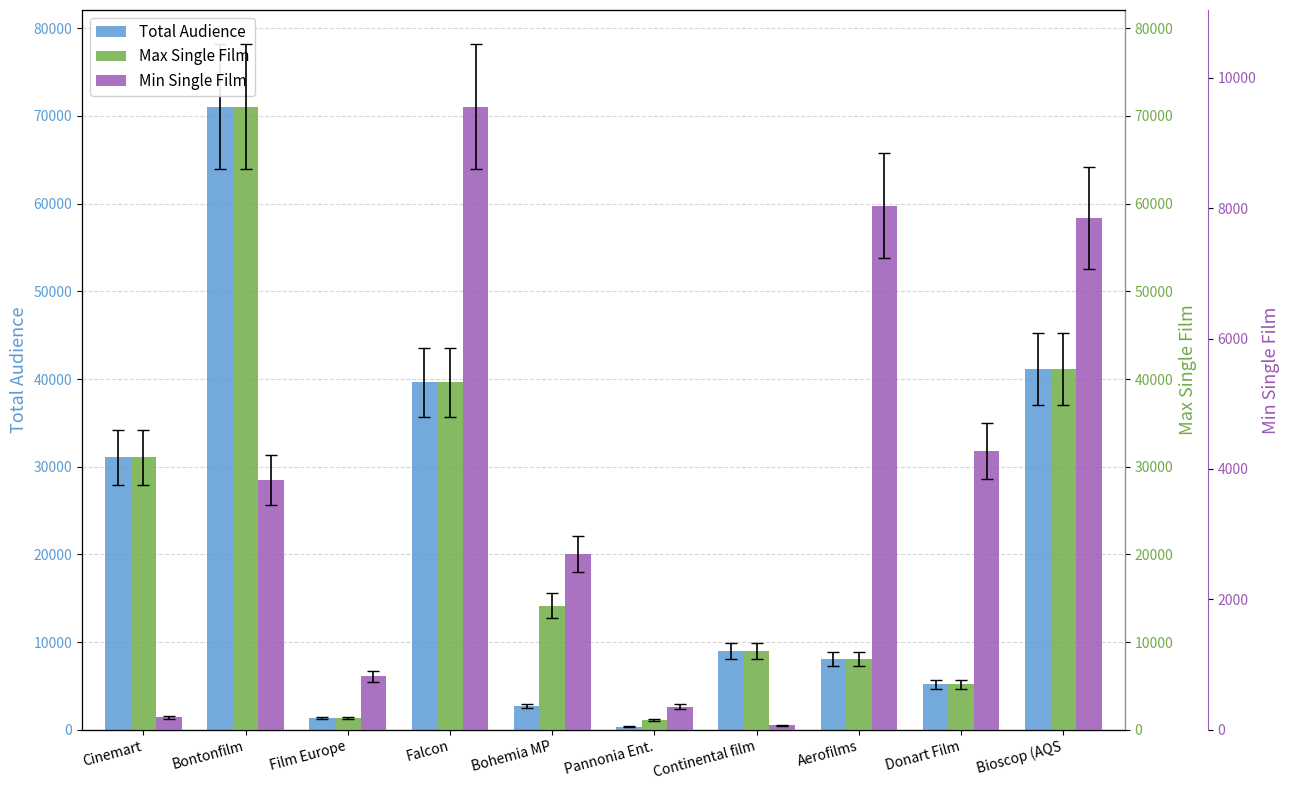

Reading right to left, transcribe all the data shown in this chart.

Total Audience: 41180	5164	8039	9006	352	2695	39602	1295	71074	31068
Max Single Film: 41180	5164	8039	9006	1088	14127	39602	1295	71074	31068
Min Single Film: 7850	4272	8039	71	352	2695	9560	820	3832	189